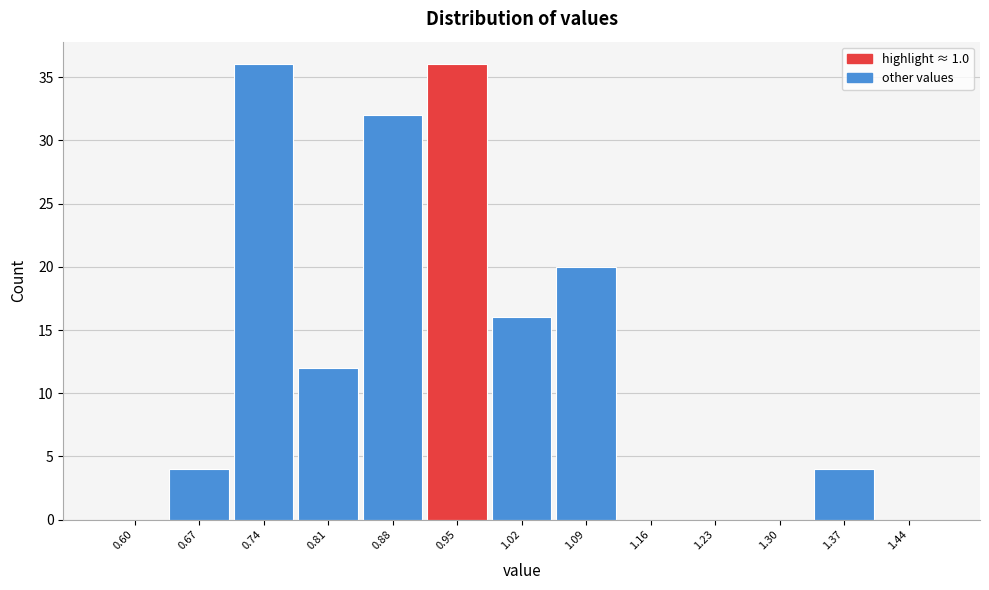

Reading left to right, extract all data points from this chart.

0.60=0	0.67=4	0.74=36	0.81=12	0.88=32	0.95=36	1.02=16	1.09=20	1.16=0	1.23=0	1.30=0	1.37=4	1.44=0